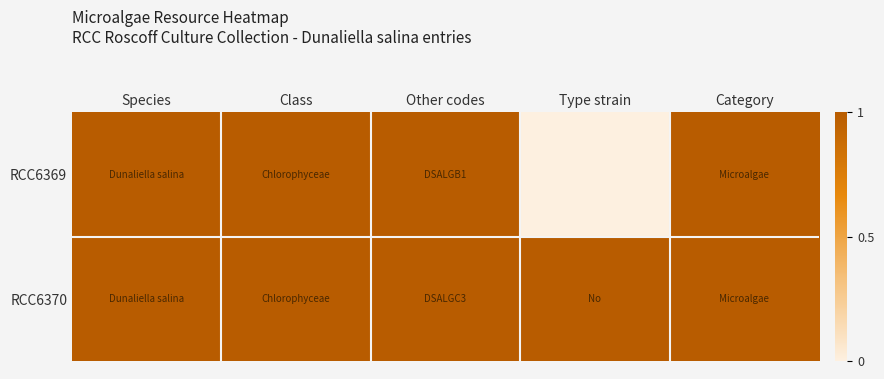

What is the spread (max minus min) of values at Type strain?

1